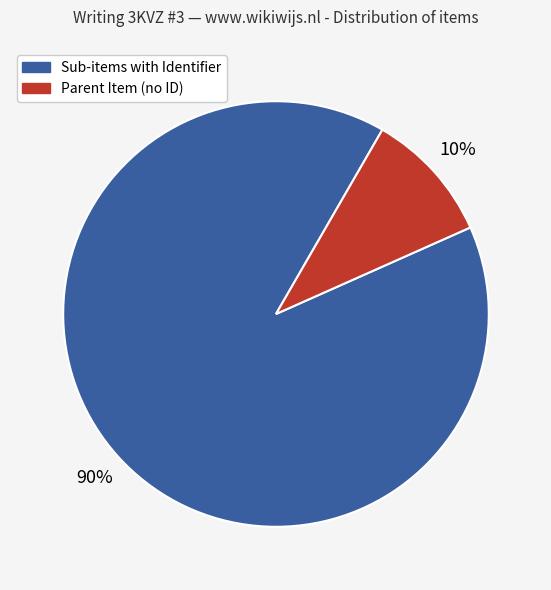

Is there any slice that represents more than half of the pie?

Yes